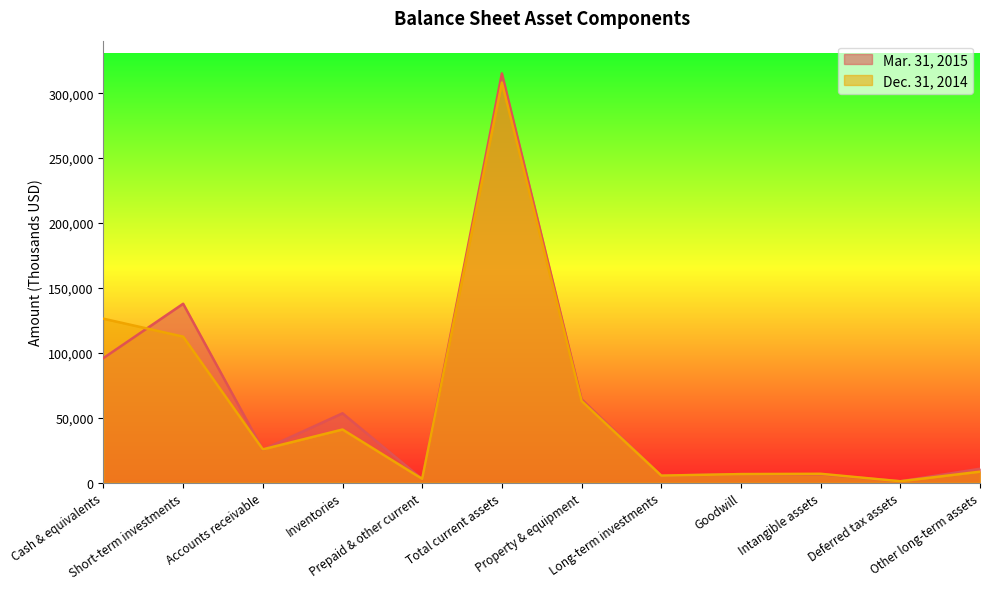

At which label does Mar. 31, 2015 reach its minimum?

Deferred tax assets